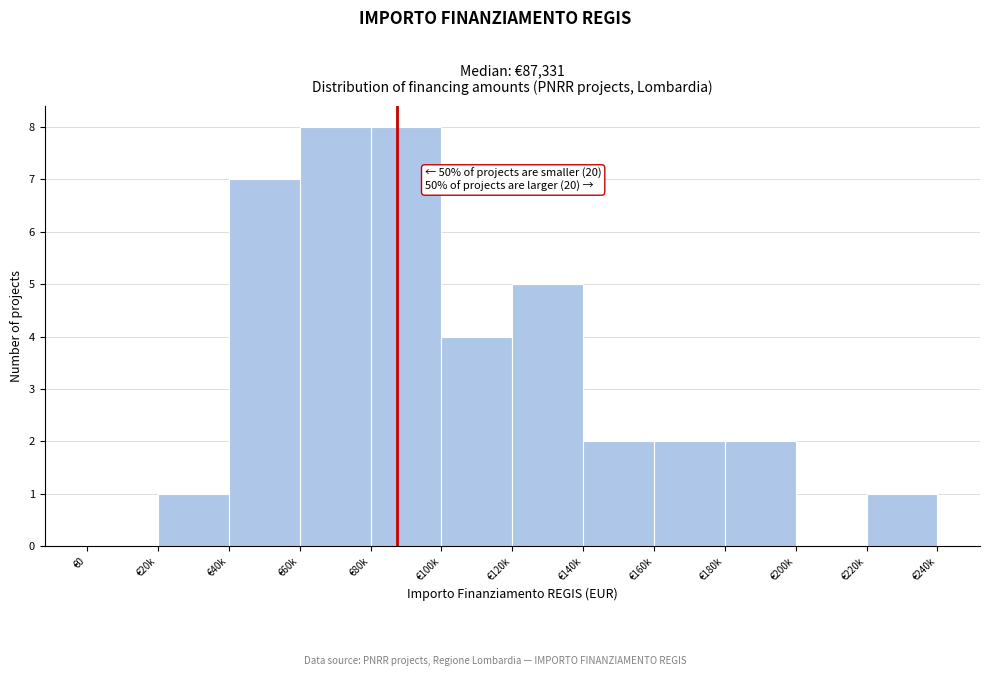

Reading left to right, what are all the values shown in this chart?

€0=0	€20k=1	€40k=7	€60k=8	€80k=8	€100k=4	€120k=5	€140k=2	€160k=2	€180k=2	€200k=0	€220k=1